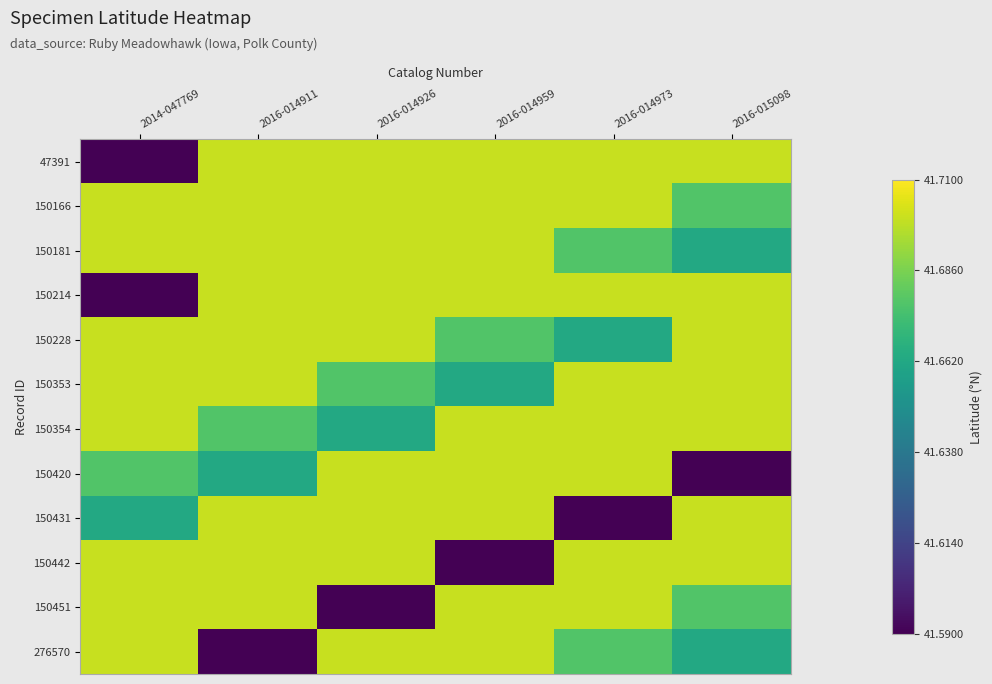

Rank the series at 2016-014926 from lowest to highest value.

150451, 150354, 150353, 47391, 150166, 150181, 150214, 150228, 150420, 150431, 150442, 276570